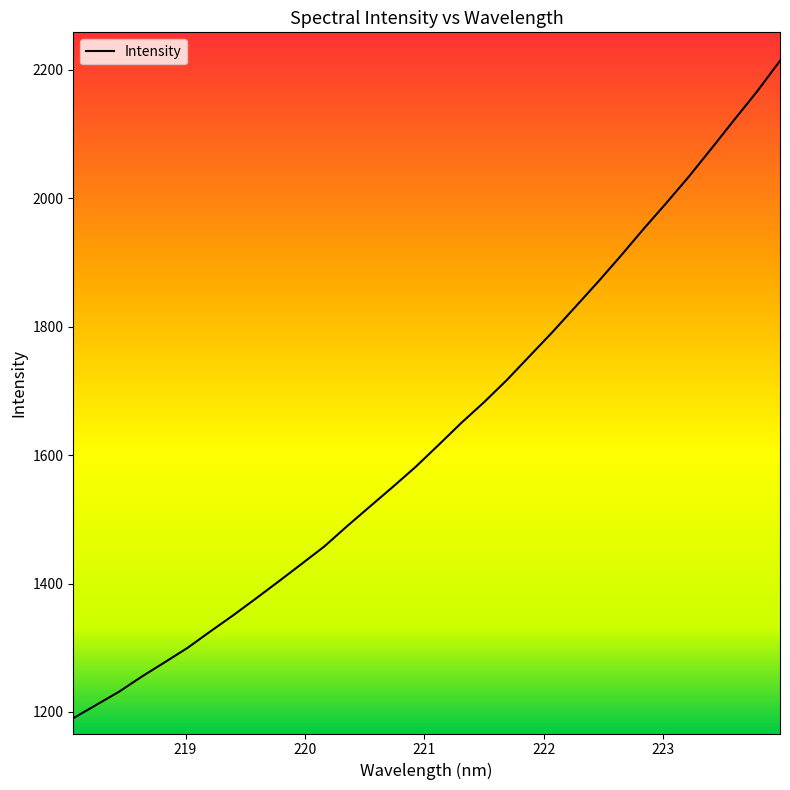

Which has a higher value, 218.8244 or 221.4993?

221.4993